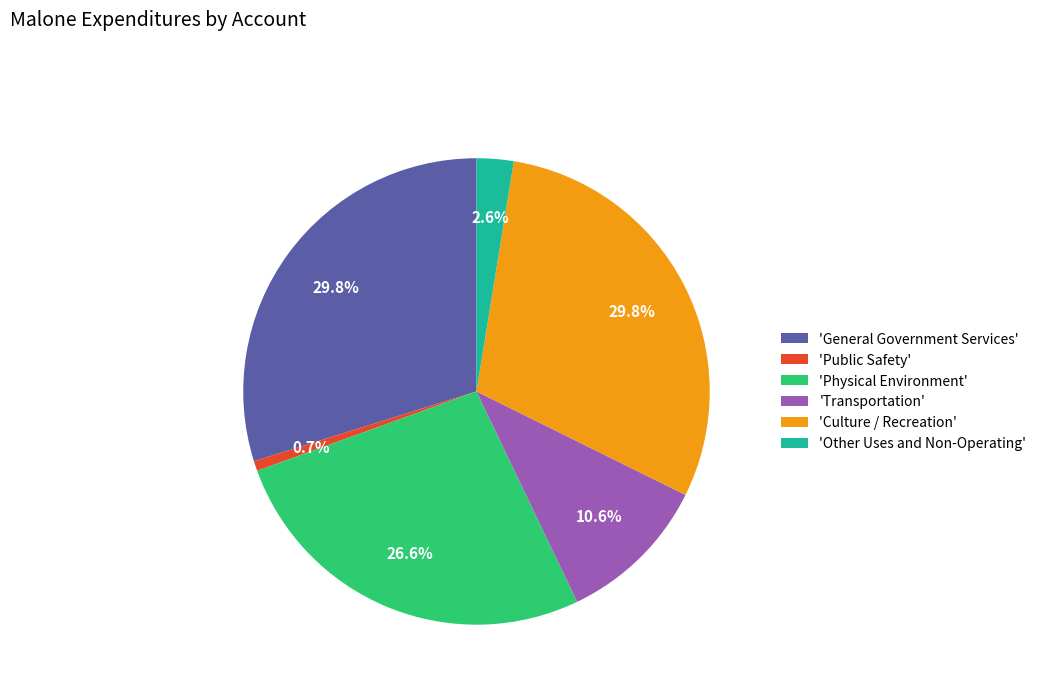

Is there any slice that represents more than half of the pie?

No